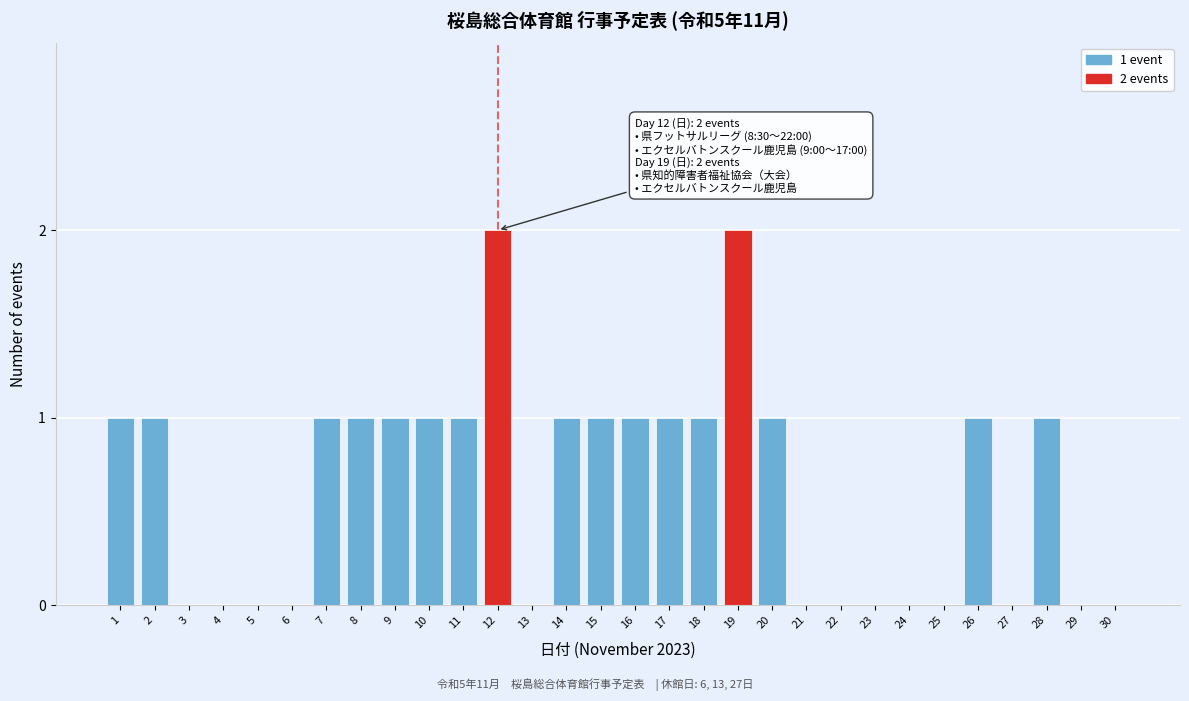

Reading left to right, transcribe all the data shown in this chart.

1=1	2=1	3=0	4=0	5=0	6=0	7=1	8=1	9=1	10=1	11=1	12=2	13=0	14=1	15=1	16=1	17=1	18=1	19=2	20=1	21=0	22=0	23=0	24=0	25=0	26=1	27=0	28=1	29=0	30=0